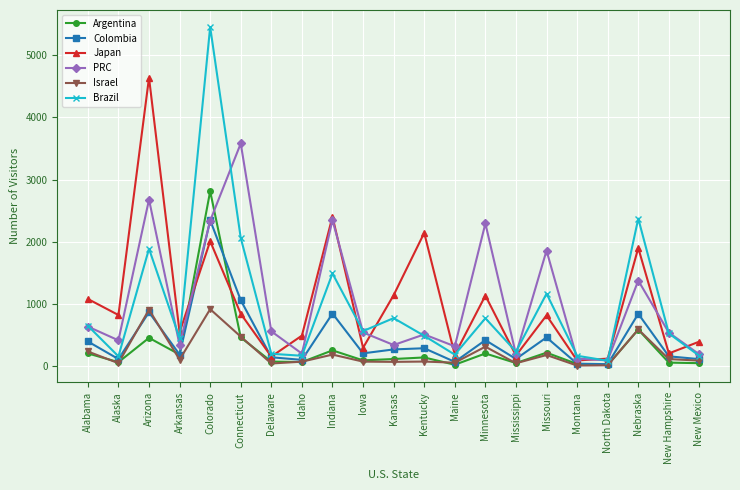

At which category is the sum across all series the highest?

Colorado